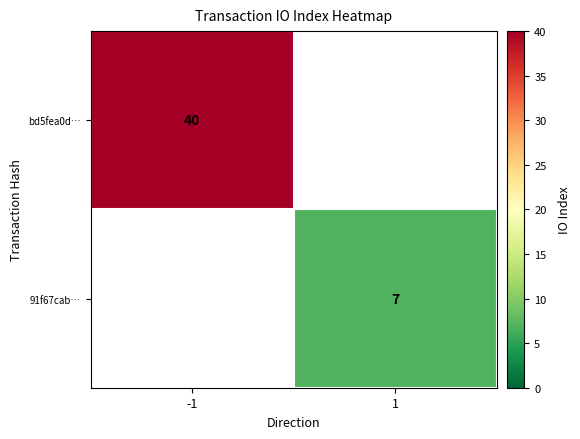

The 91f67cab… series shows 7 at 1. True or false?

True